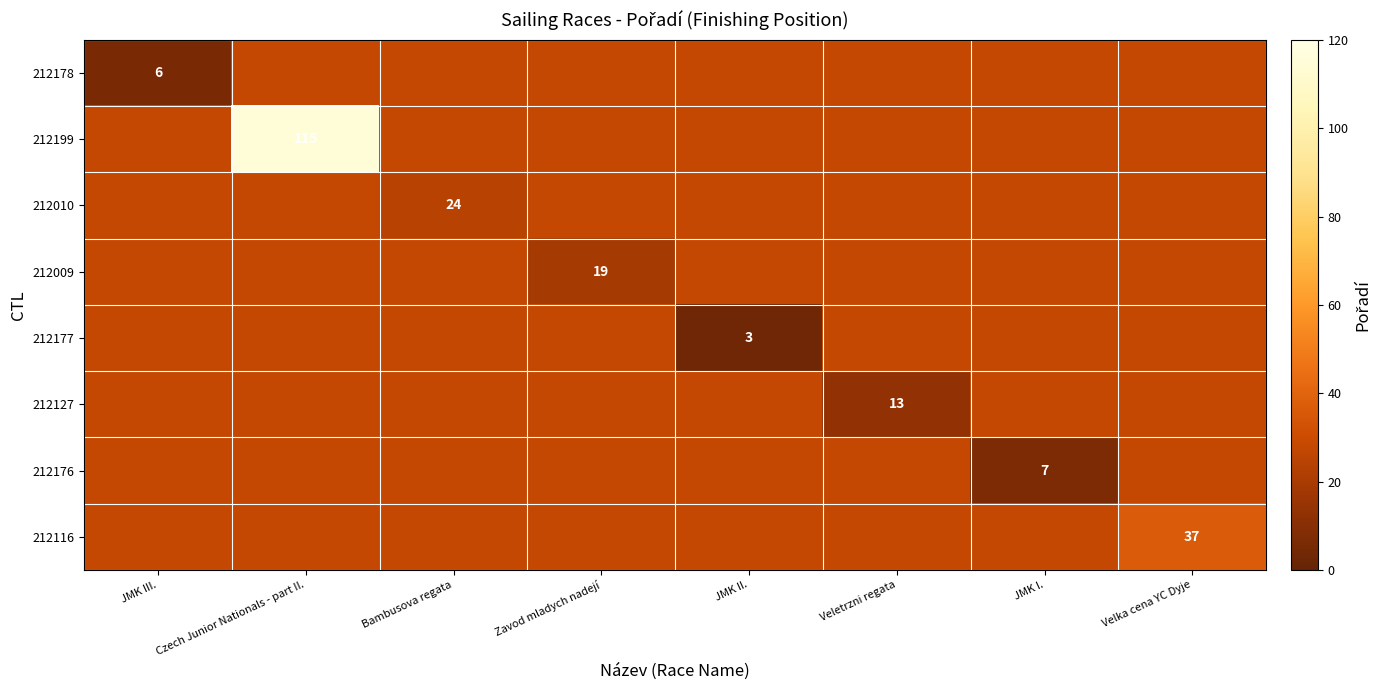

Which has a higher value, Veletrzni regata or JMK II.?

Veletrzni regata